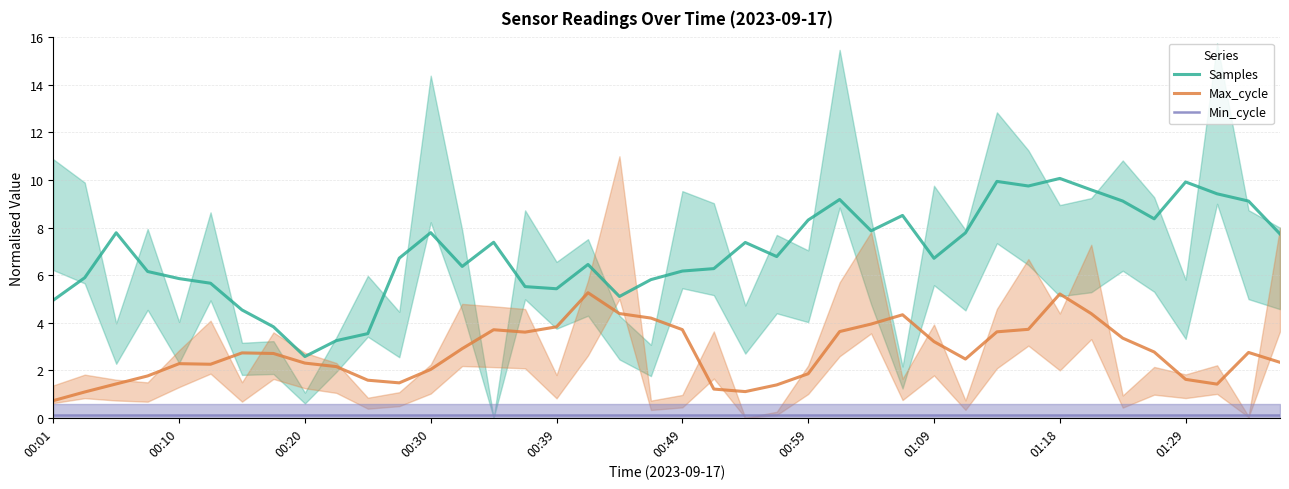

How many interior local peaks does the Max_cycle series have?

7